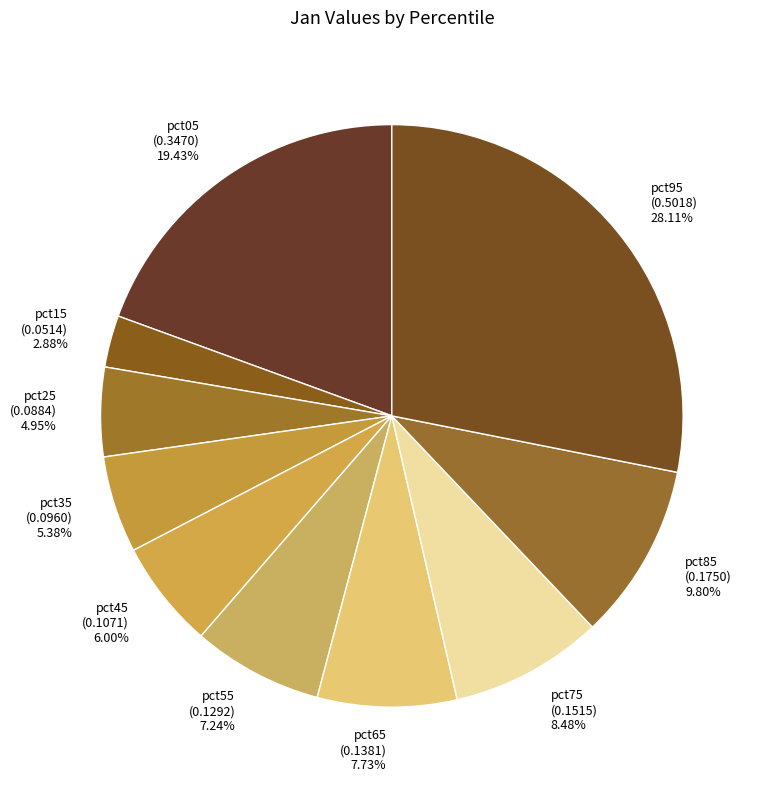

Does pct45 represent more than half of the total?

No